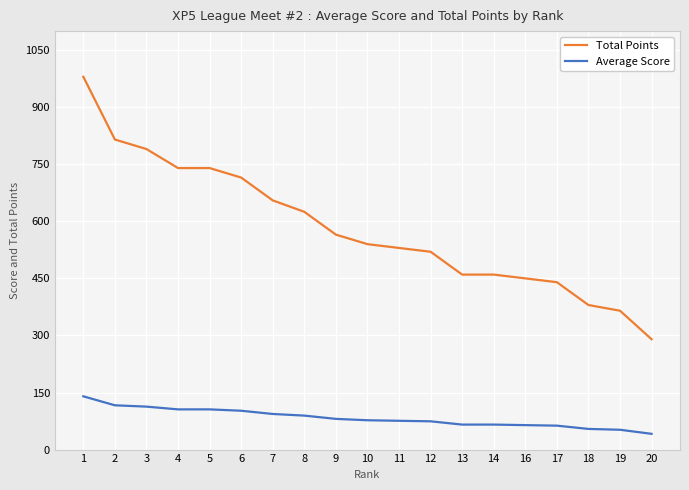

How many values in the Average Score series exceed 77?

10